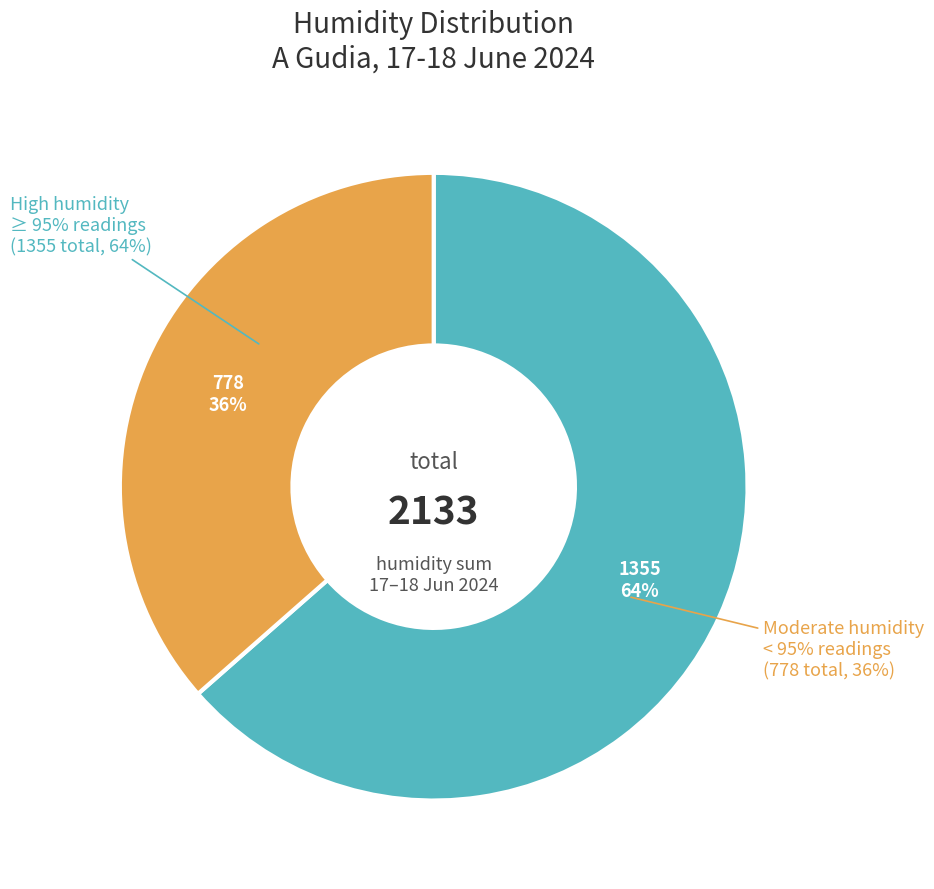

Does 21:00 represent more than half of the total?

No